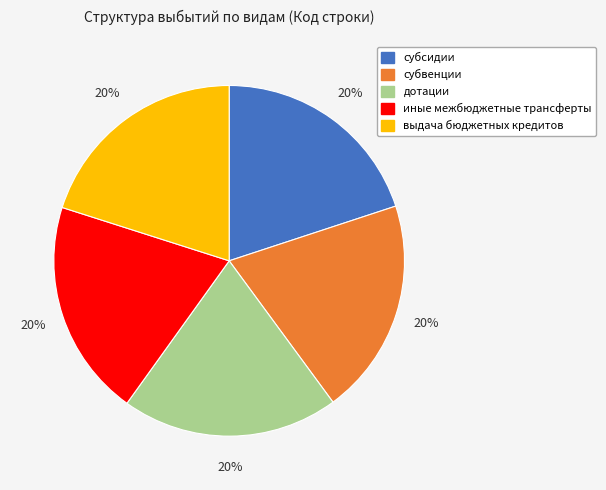

Is there any slice that represents more than half of the pie?

No